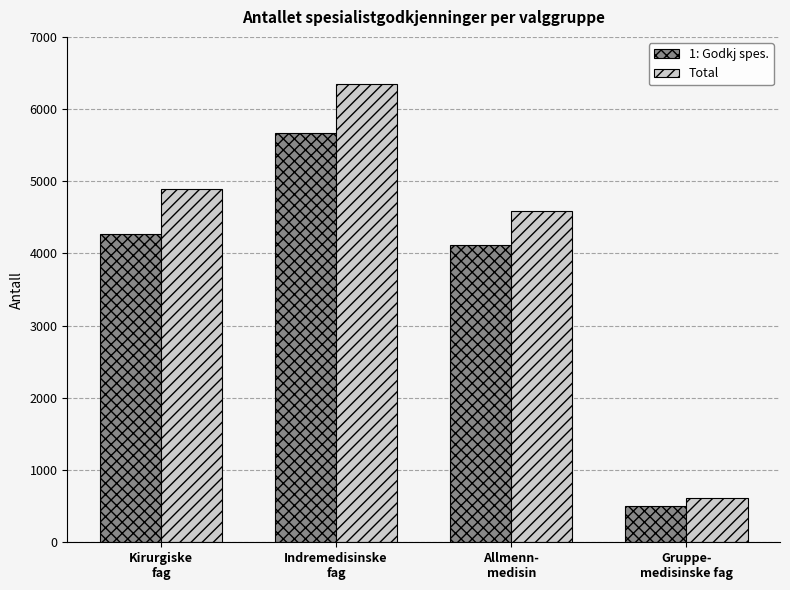

List the series in order of their overall mean, highest first.

Total, 1: Godkj spes.